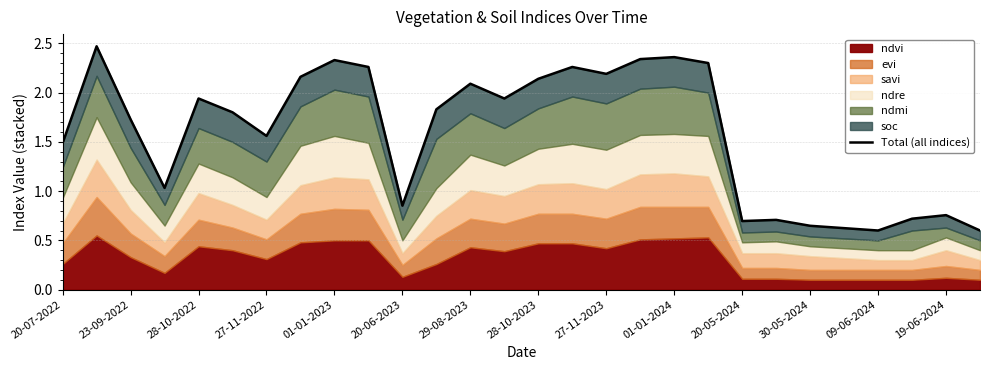

Reading right to left, extract all data points from this chart.

0.6	0.8	0.7	0.6	0.6	0.6	0.7	0.7	2.3	2.4	2.3	2.2	2.3	2.1	1.9	2.1	1.8	0.9	2.3	2.3	2.2	1.6	1.8	1.9	1.0	1.7	2.5	1.5